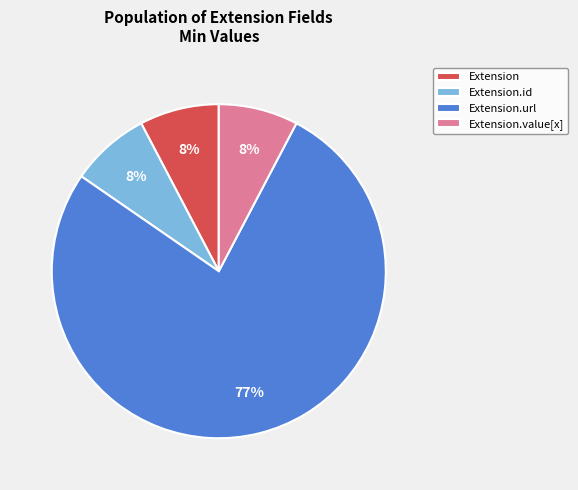

Which category has the biggest portion of the pie?

Extension.url